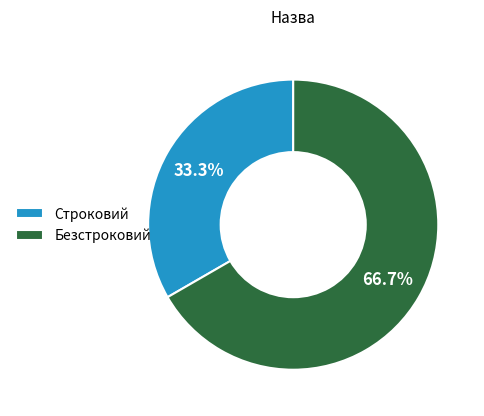

True or false: Строковий accounts for 33% of the total.

True